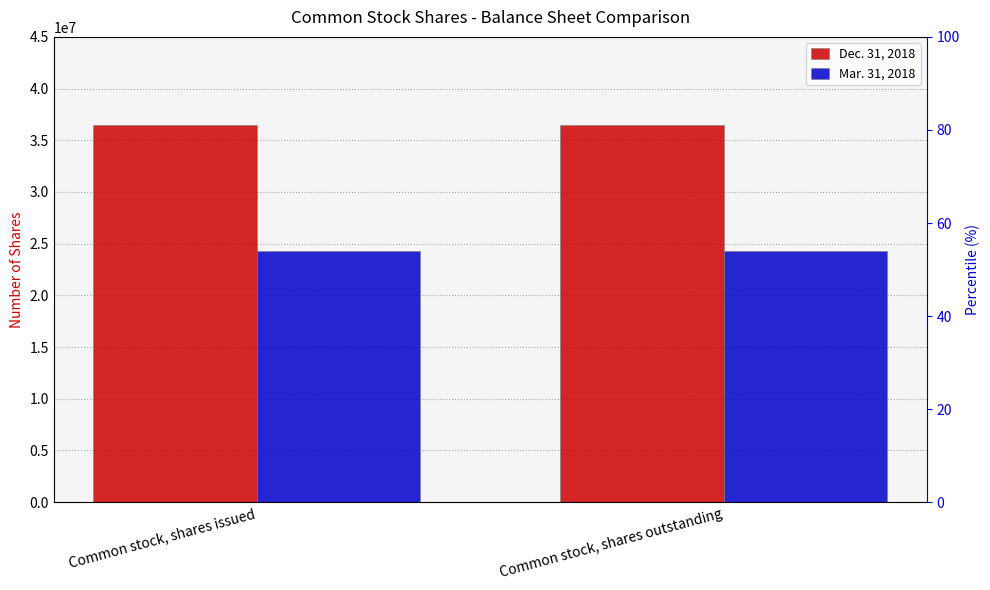

Which category has the lowest value across all series?

Common stock, shares issued